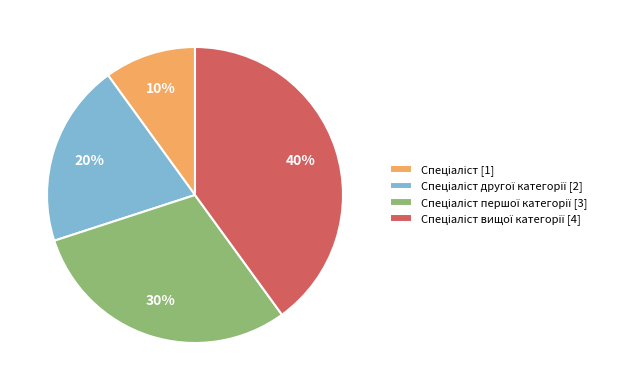

To the nearest percent, what is the difference between the largest and smallest slice percentages?

30%